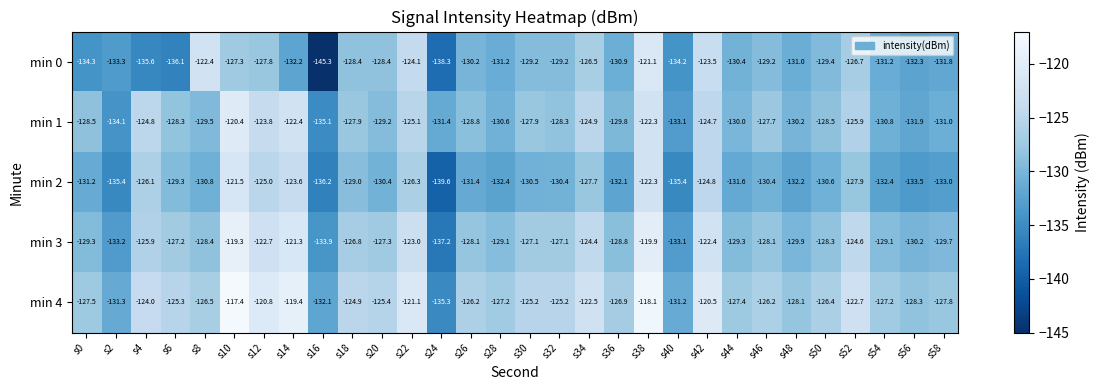

What is the total value across all series at s36?

-648.5